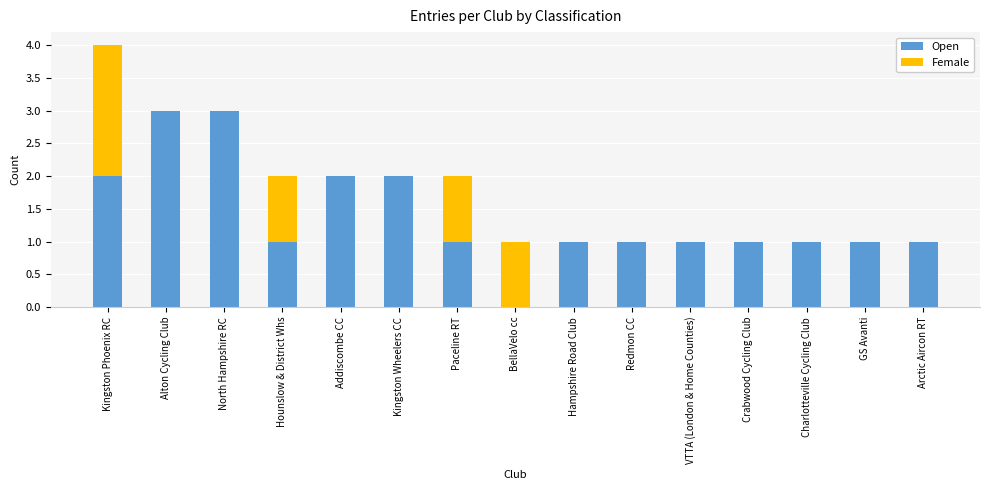

The value of Open at Arctic Aircon RT is 1. True or false?

True